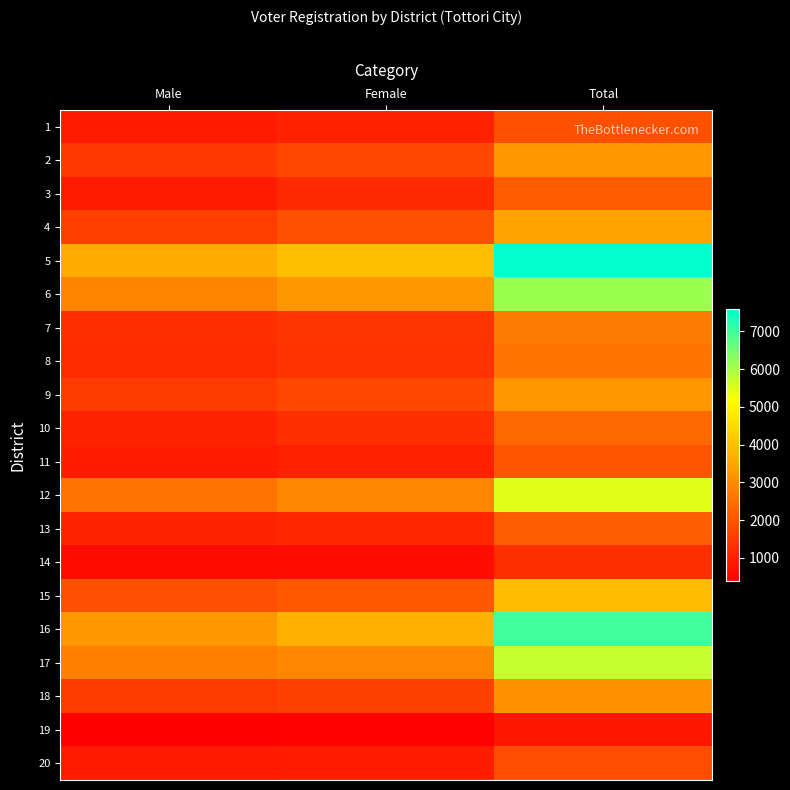

What is the greatest value displayed?

7583